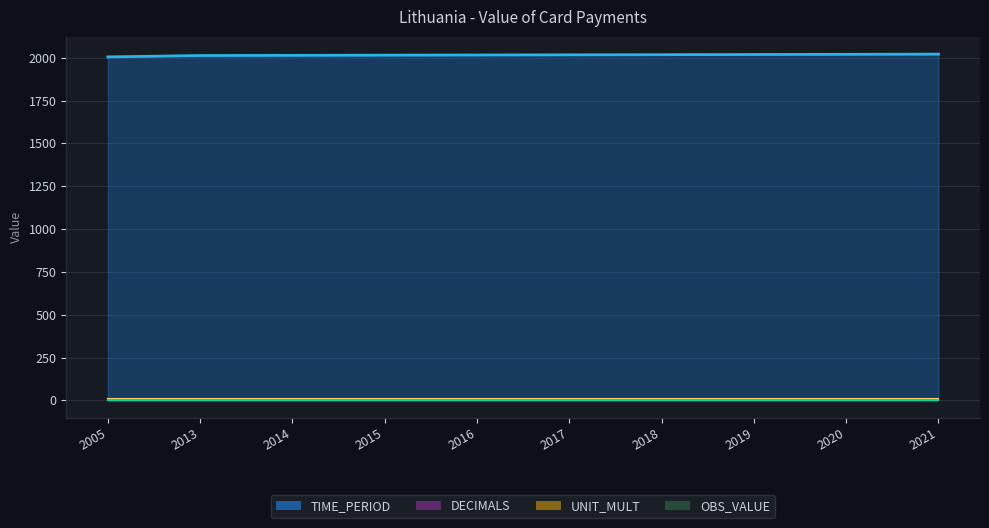

What is the difference between the second highest and second lowest values in the TIME_PERIOD series?

7